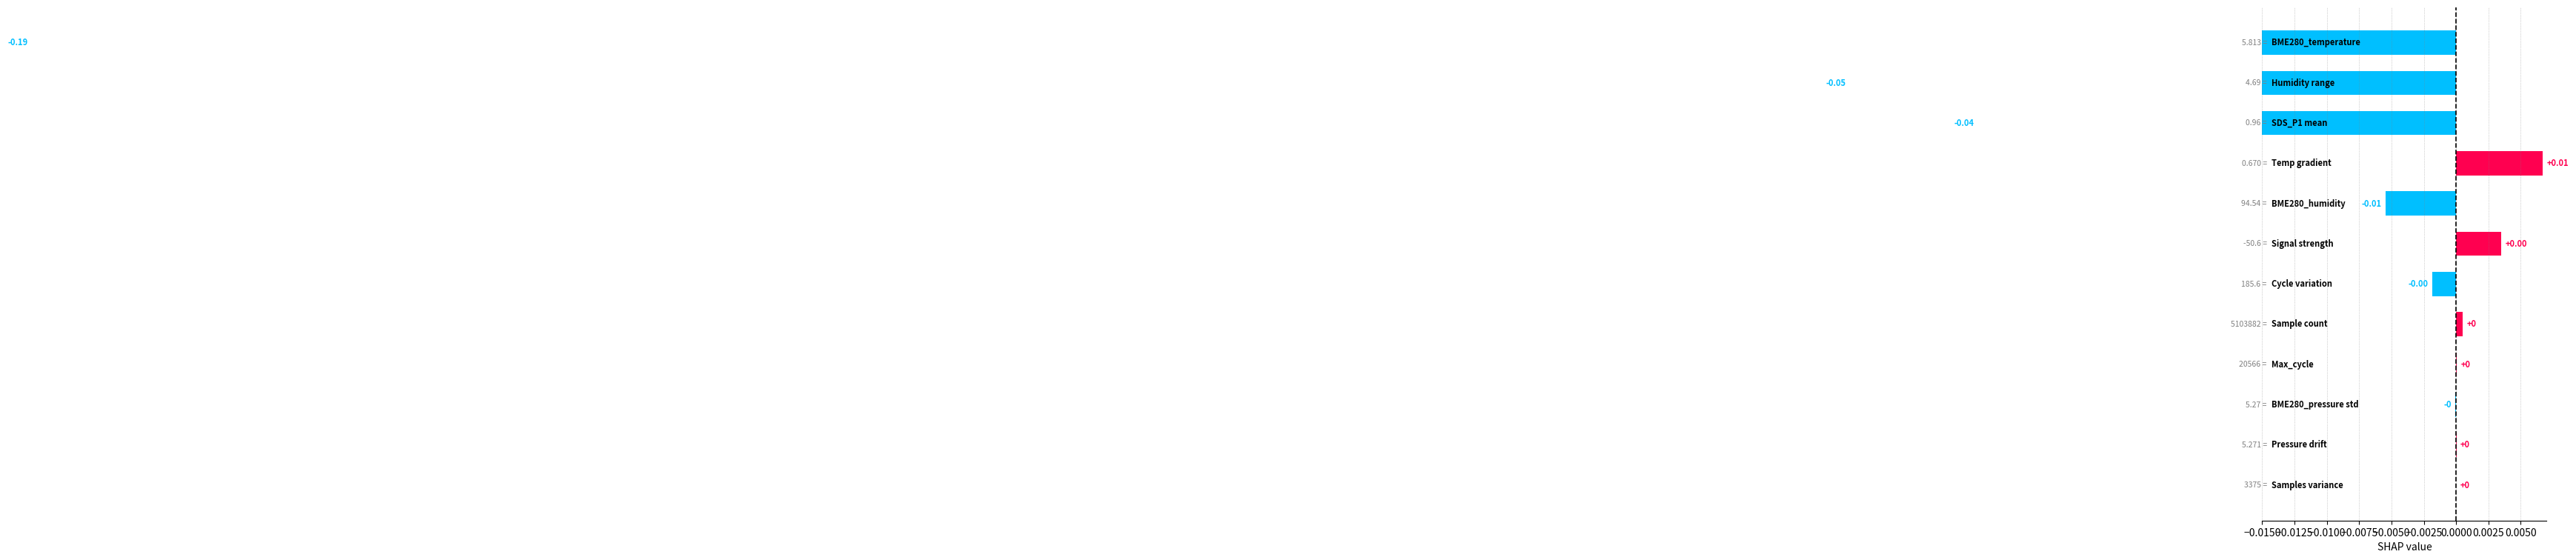

The chart shows a value of 0.0 at 0.0025. True or false?

False